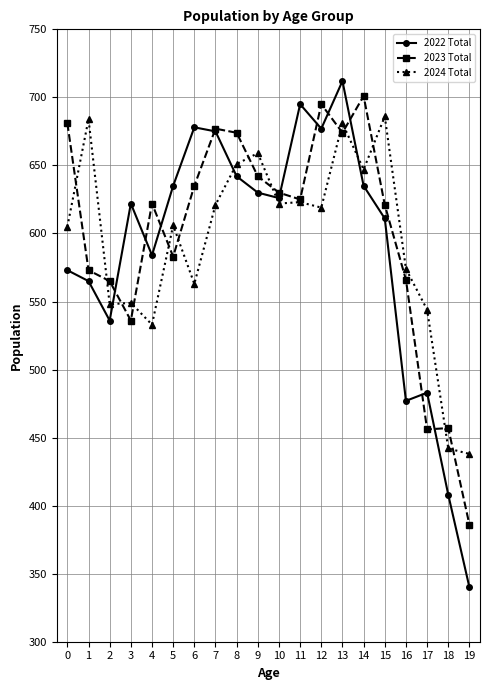

What is the difference between the highest and lowest values at 7?

56